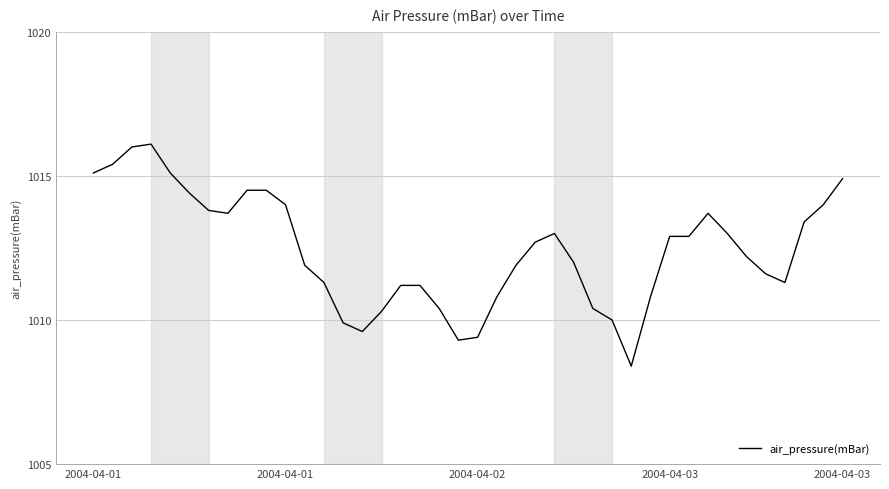

What is the minimum value shown in the chart?

1008.4